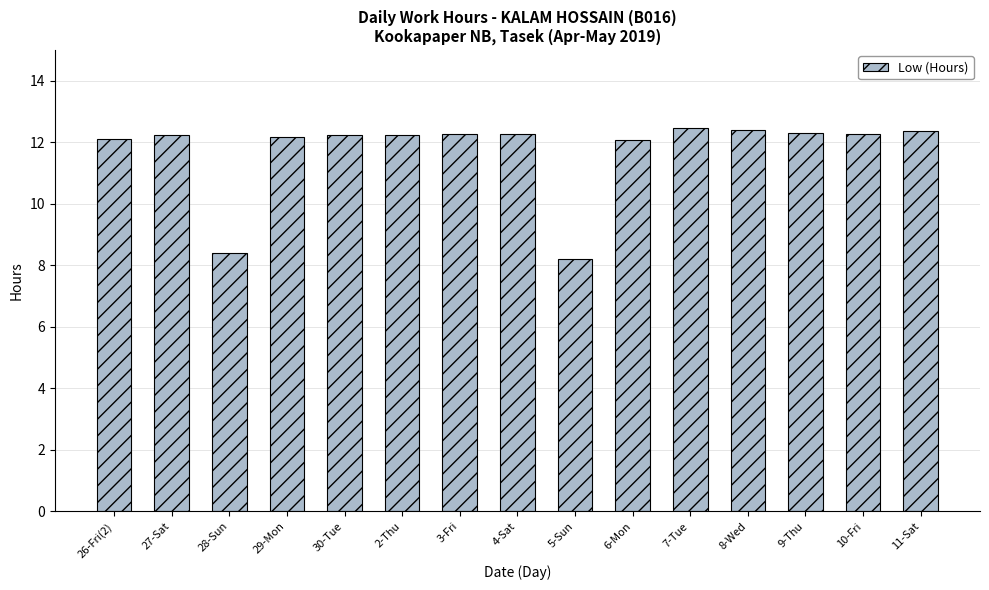

What position from the right is 11-Sat?

1